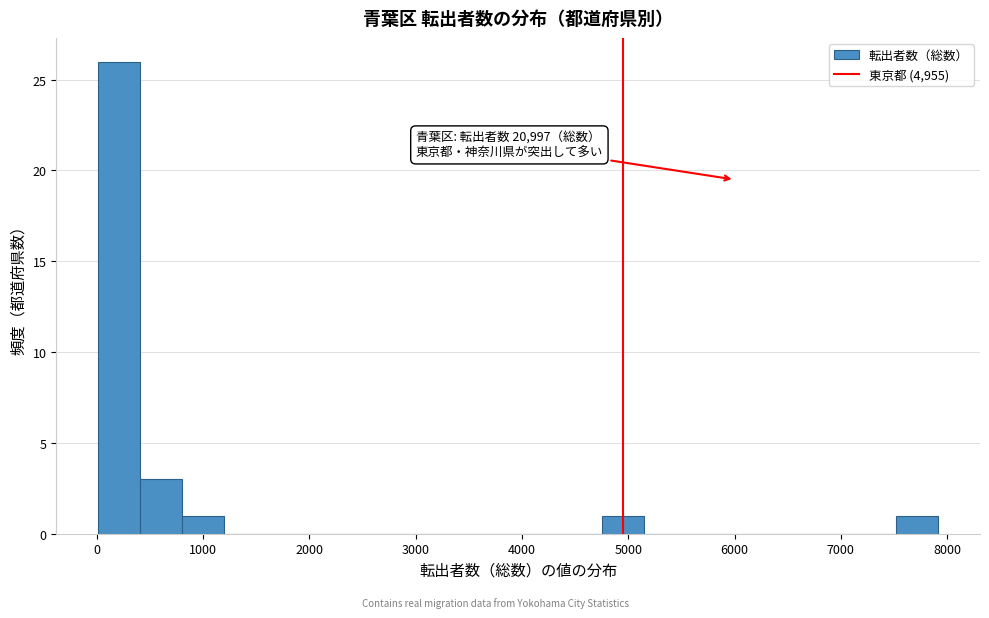

Read against the x-axis, roughly where is the centre of the tallest bar?

200